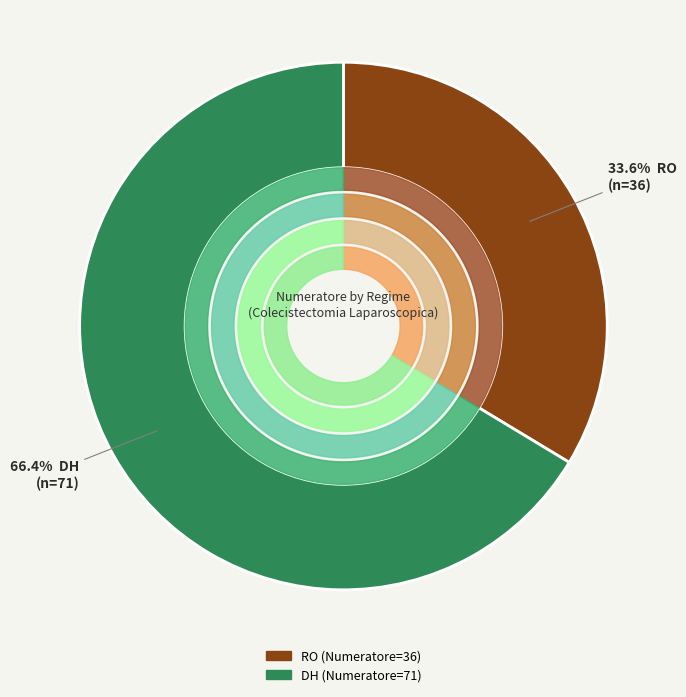

How many segments does this pie chart have?

2